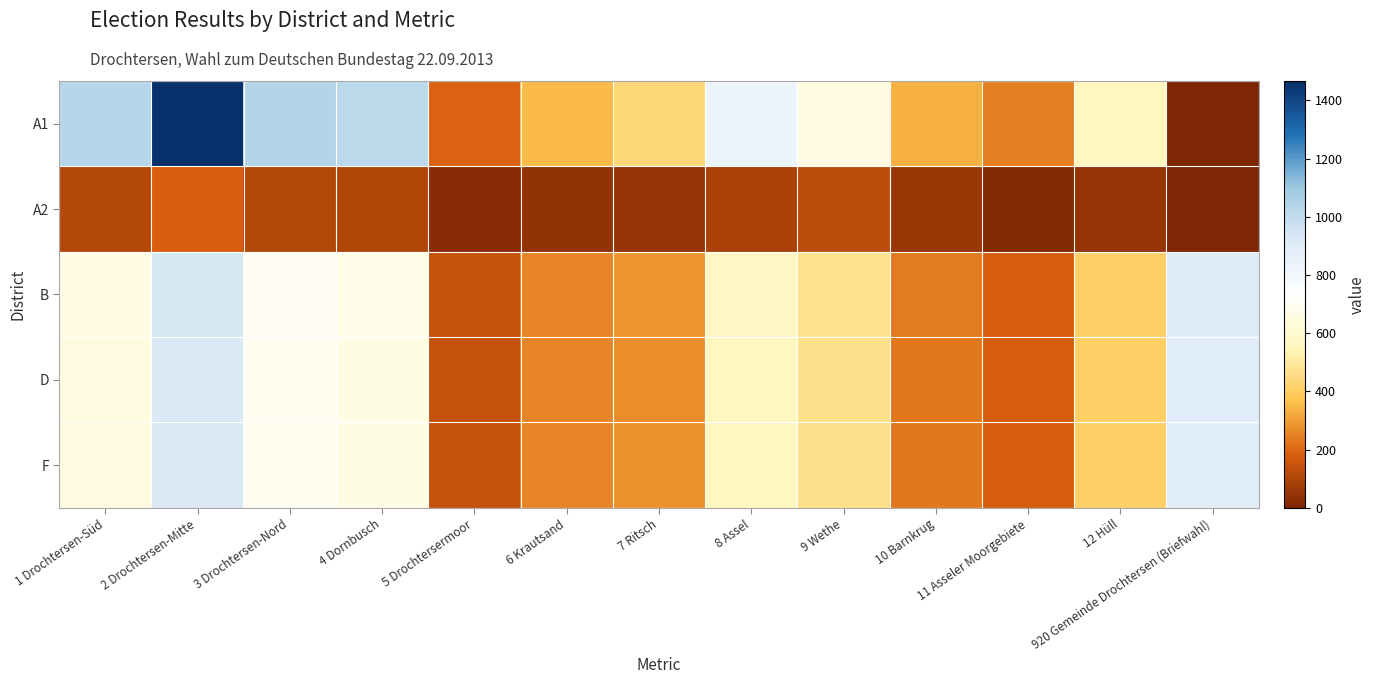

At 12 Hüll, list the series in order from largest to smallest.

A1, B, F, D, A2